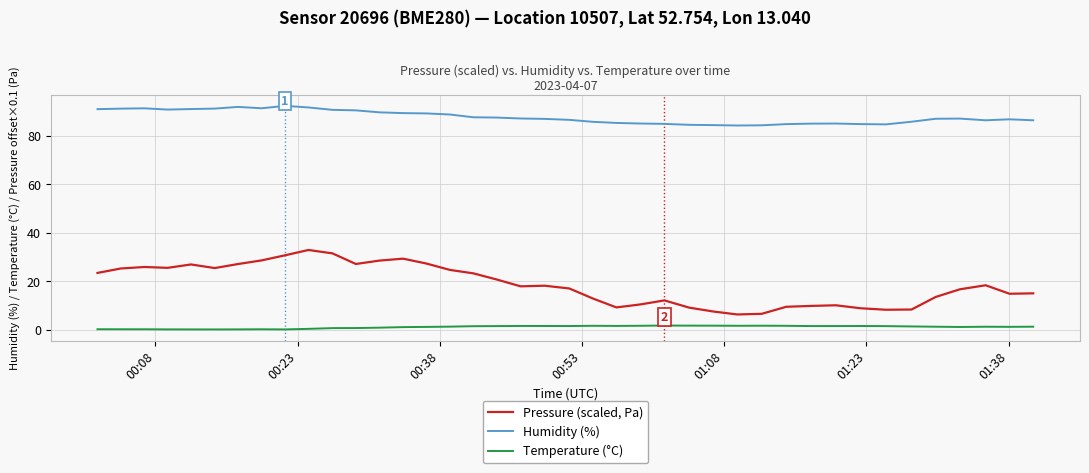

Which series has the largest total across all categories?

Humidity (%)